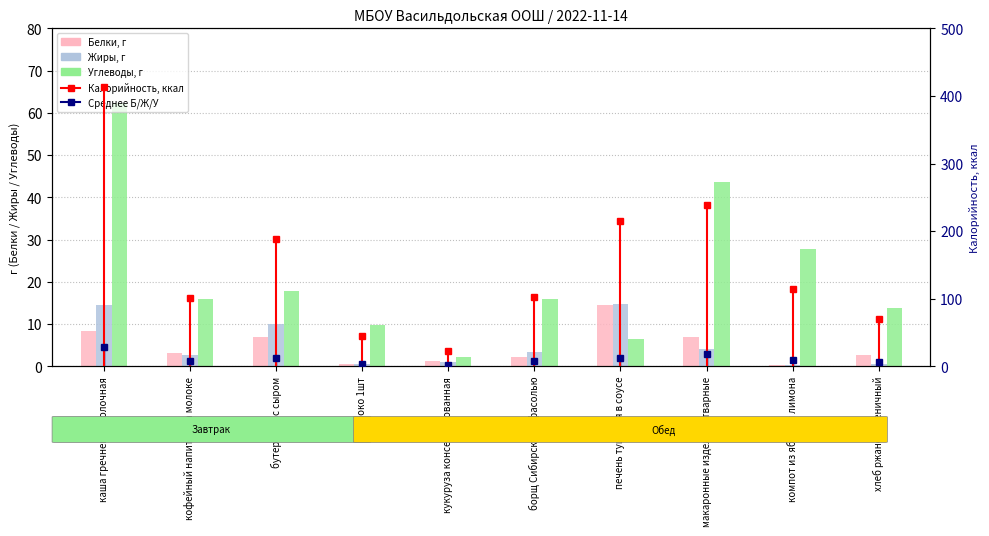

What is the lowest value of the Калорийность series?

22.2